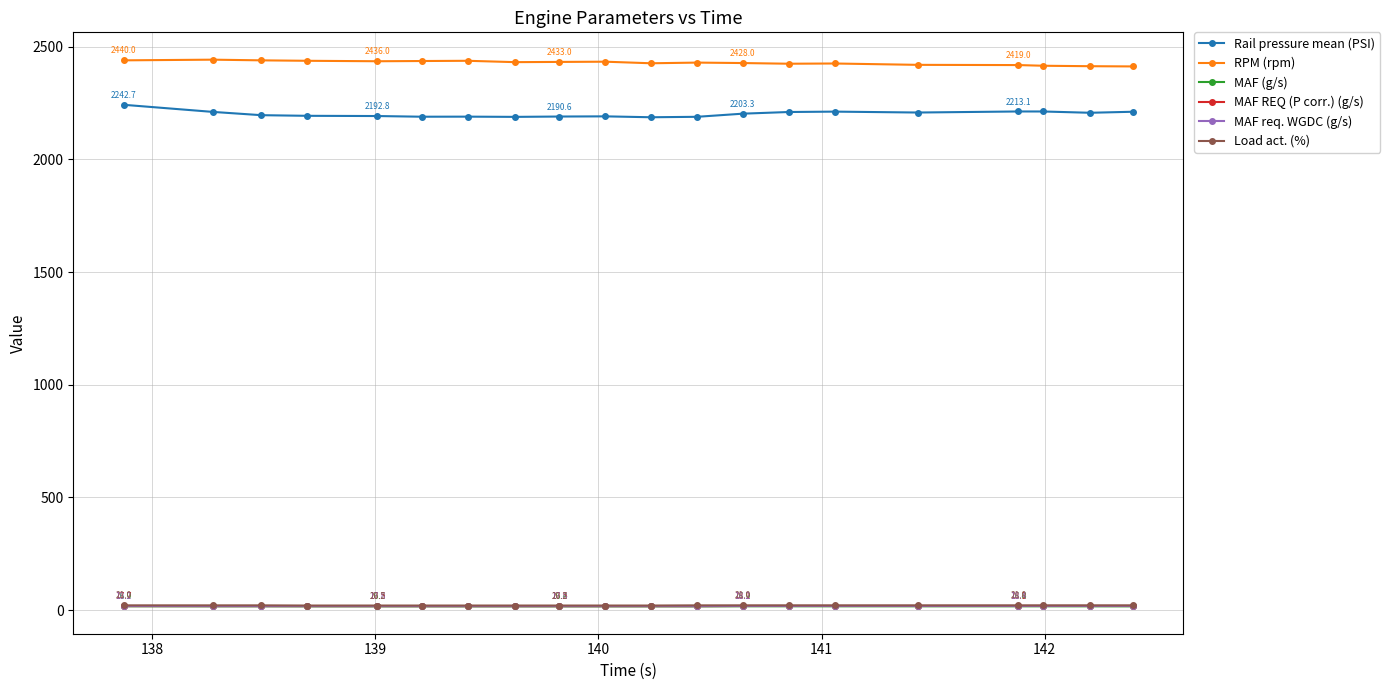

Which series has the largest total across all categories?

RPM (rpm)